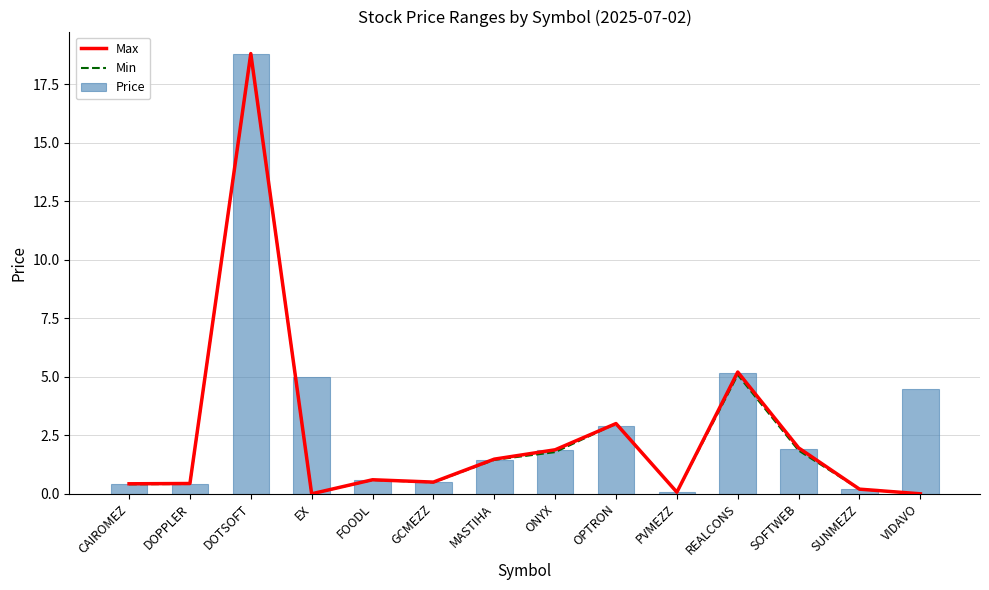

Which label corresponds to the smallest value in the chart?

EX